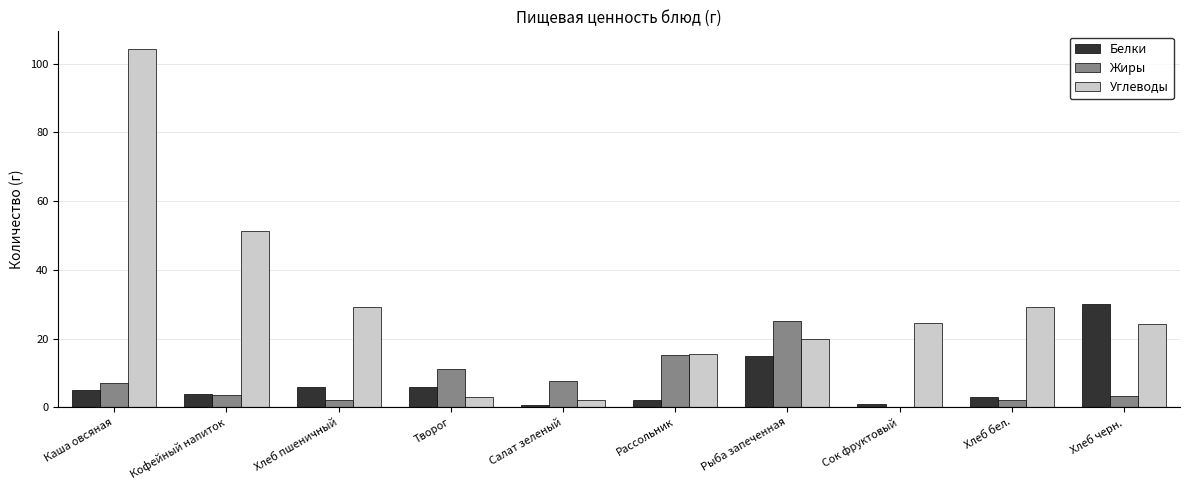

Does the chart contain stacked bars?

No